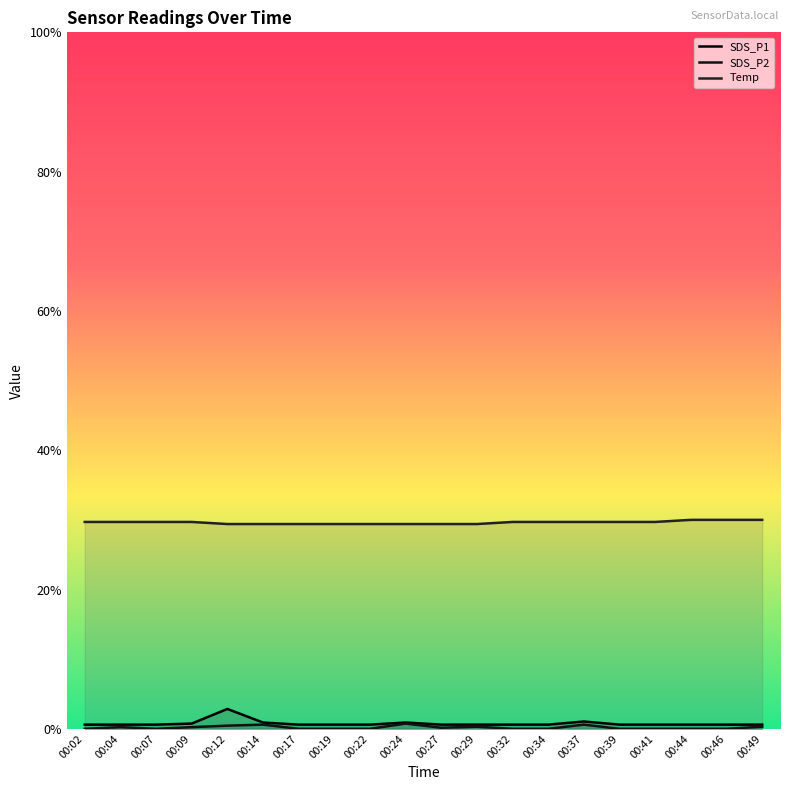

What is the value of the Temp point at the 13th from the left?

0.3